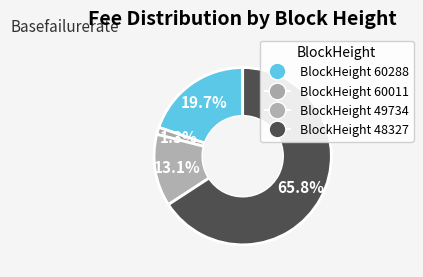

How many segments does this pie chart have?

4